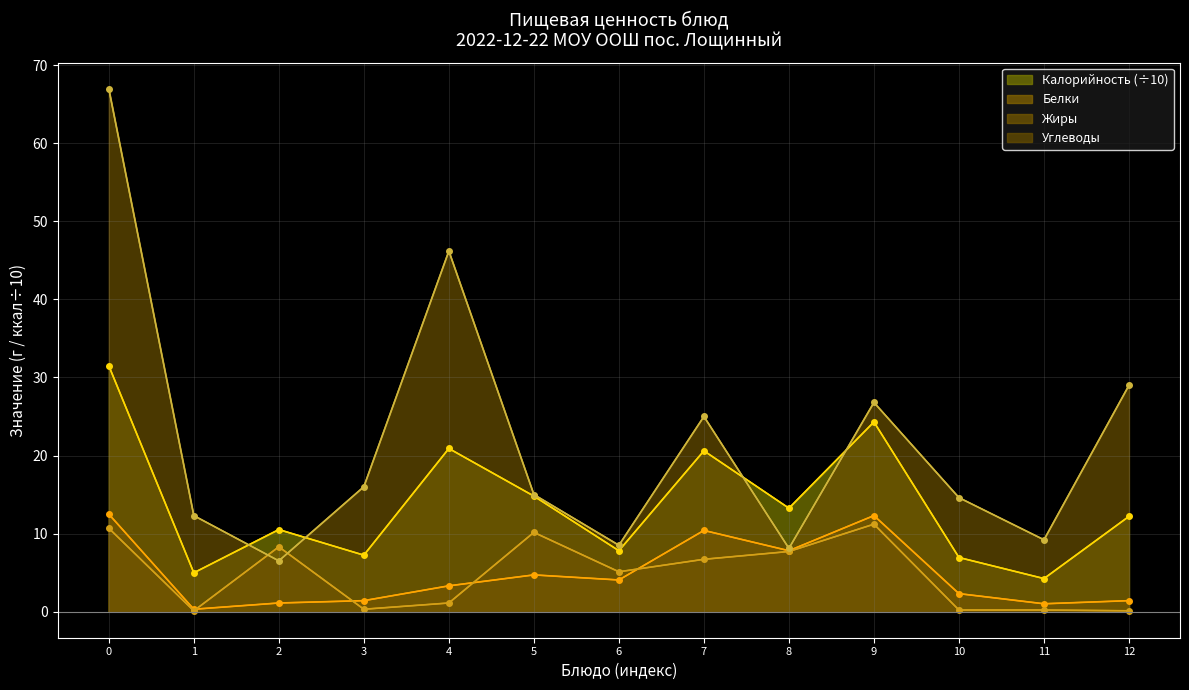

At how many categories does at least one series exceed 4?

13